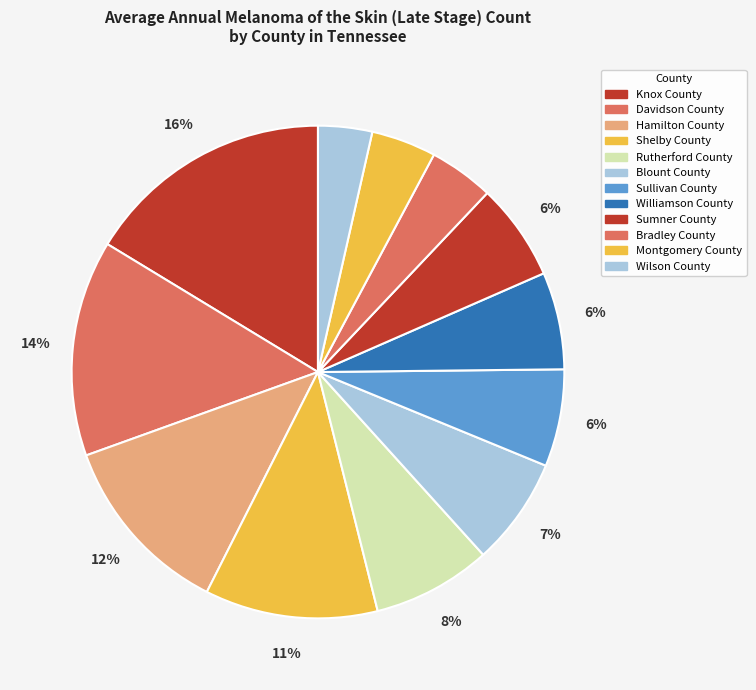

Between Williamson County and Rutherford County, which is larger?

Rutherford County